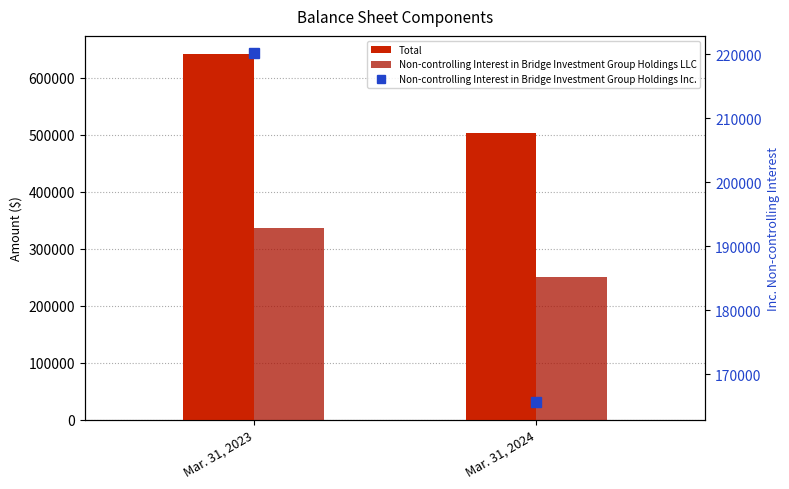

How many distinct data groups are displayed?

3